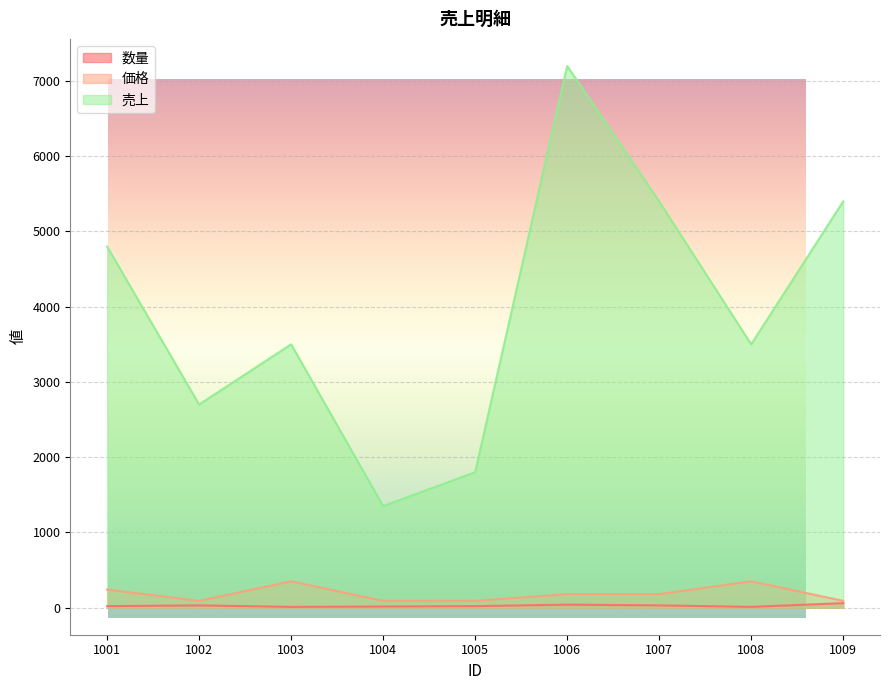

How many lines are shown in the chart?

3